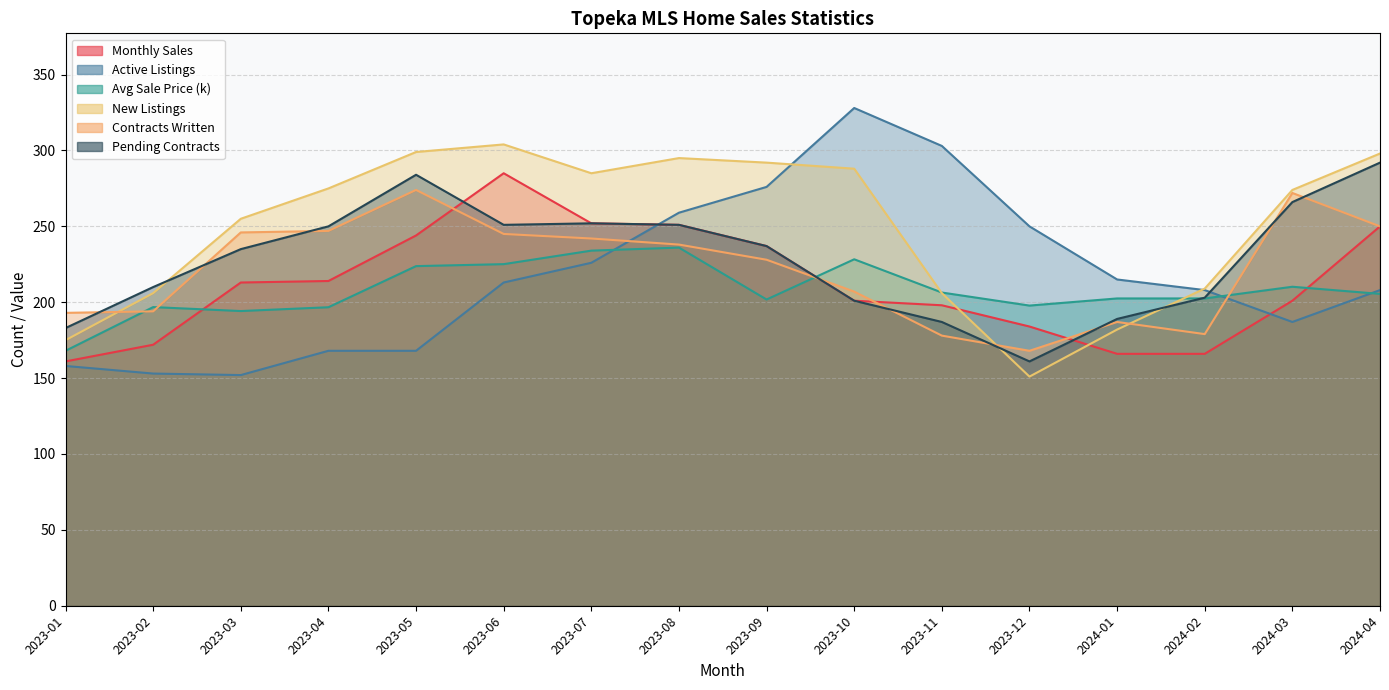

What is the difference between the maximum and minimum values in the Avg Sale Price (k) series?

68.0